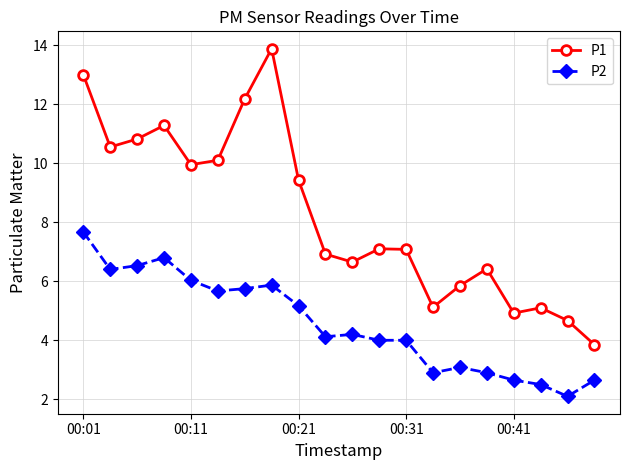

True or false: P1 has more than 2 points higher than both neighbors.

True